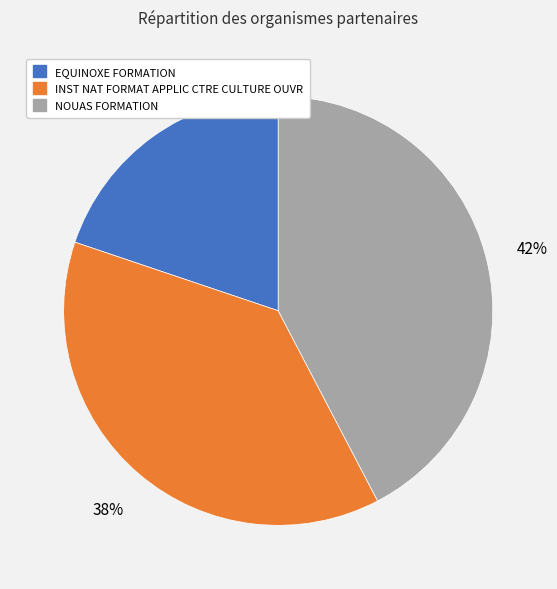

To the nearest percent, what is the average slice percentage?

33%